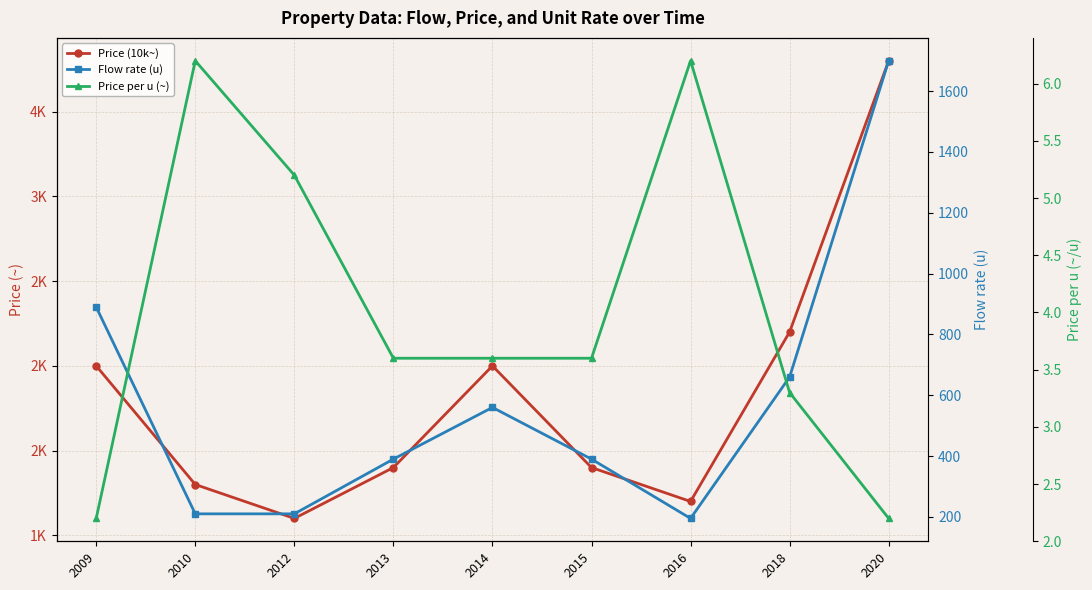

True or false: Flow rate (u) has more than 0 interior local peaks.

True